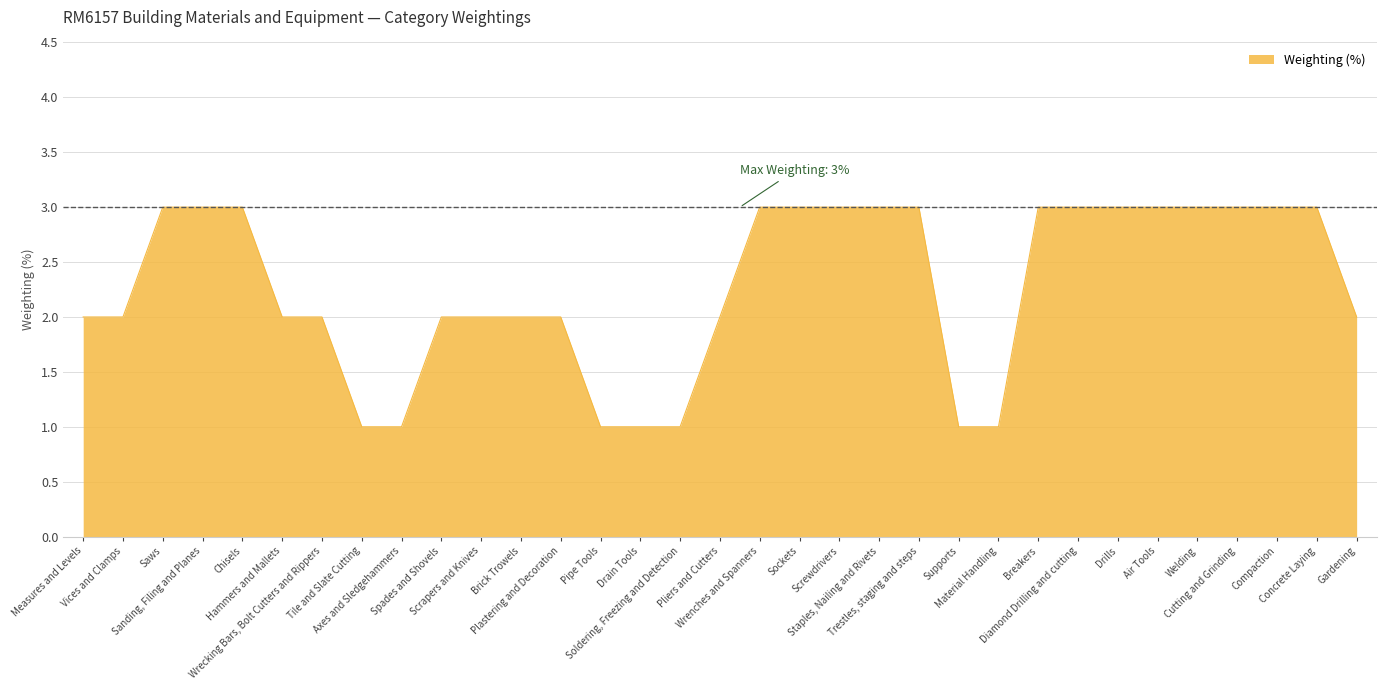

What position from the left is Saws?

3